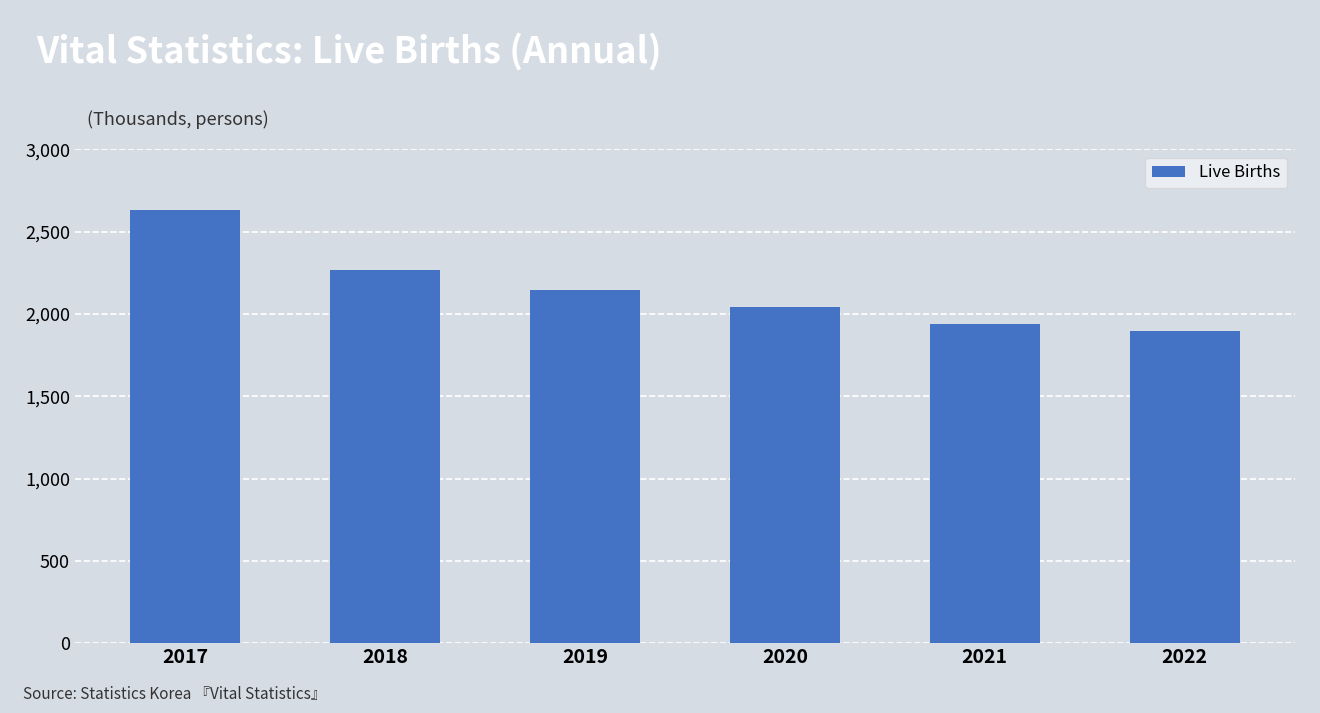

The value at 2017 is 2631. True or false?

True